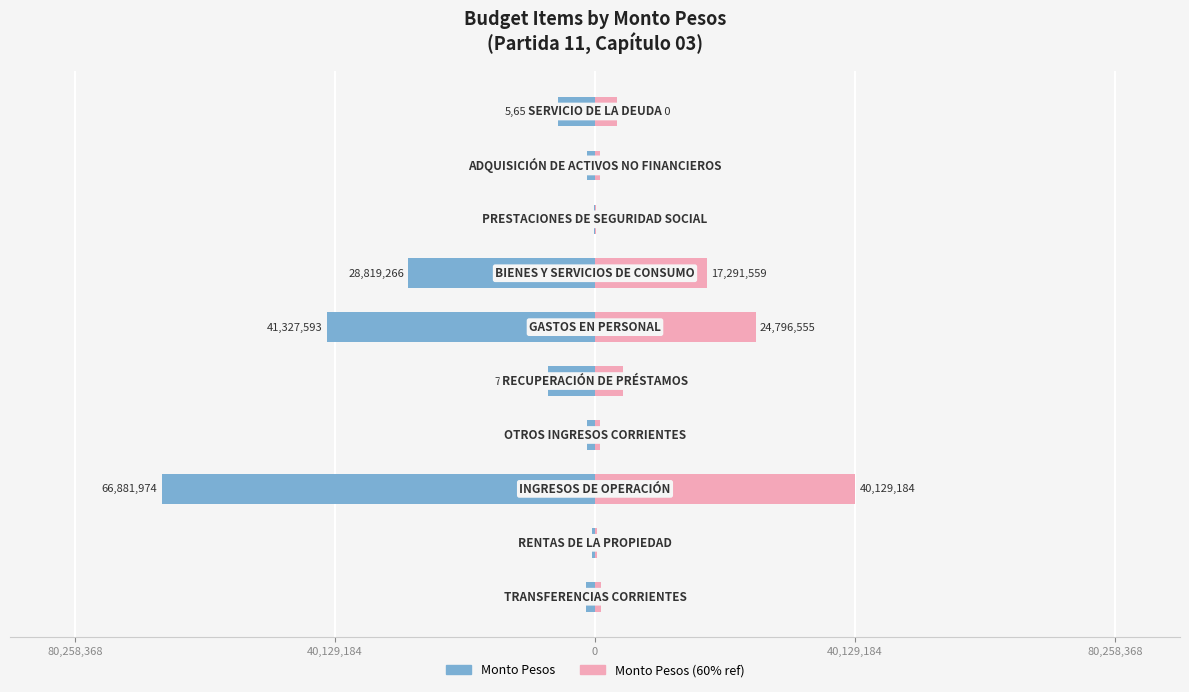

Which series has the widest spread of values?

Monto Pesos